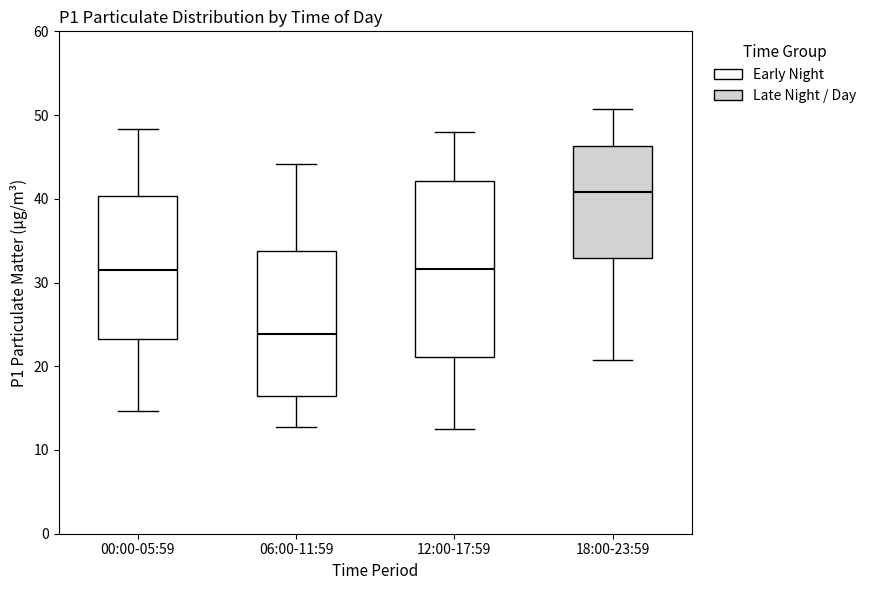

Which box's median line is the highest?

18:00-23:59